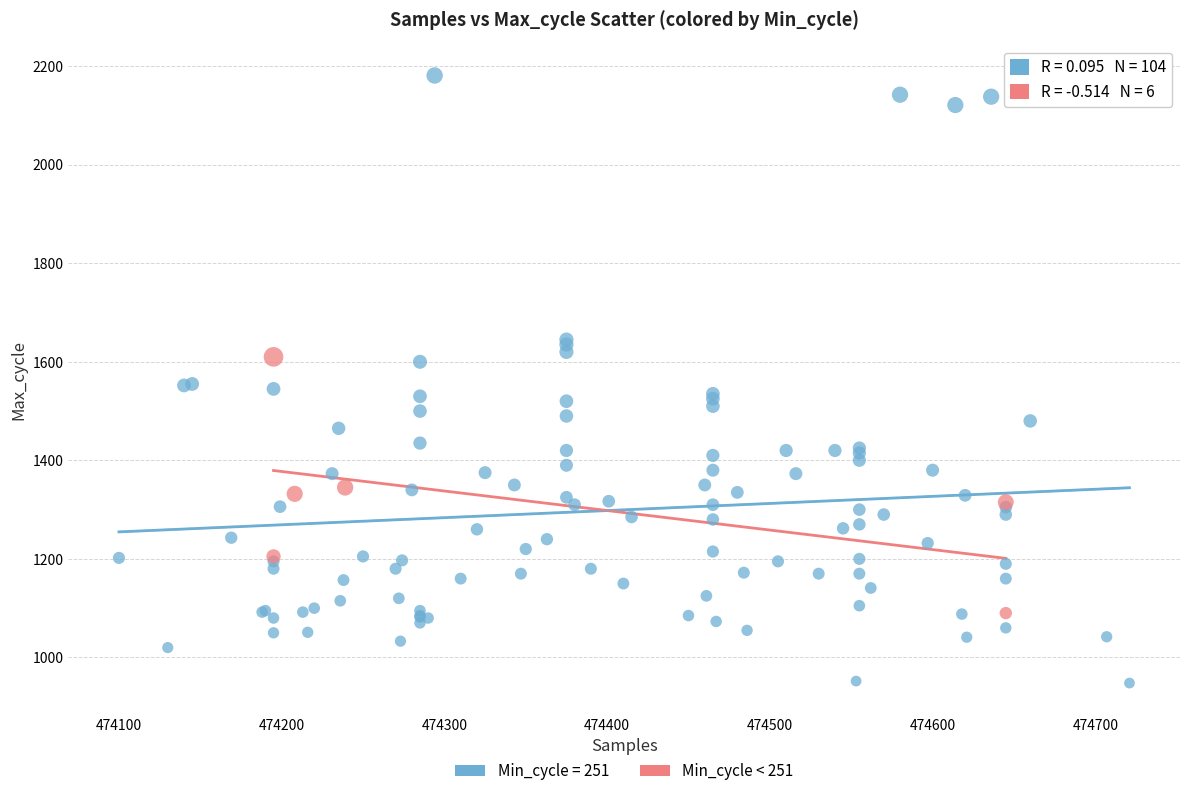

Which series has the widest spread of Y values?

Min_cycle = 251